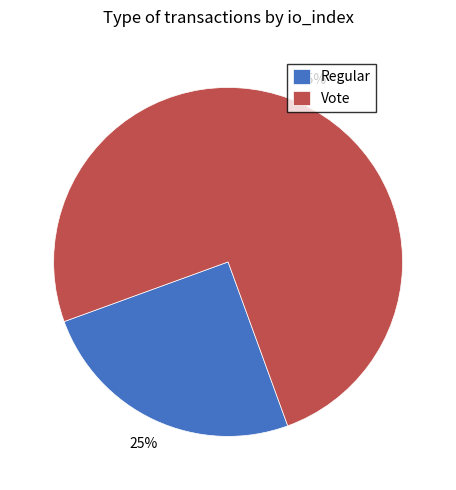

Is there a majority slice in this chart?

Yes